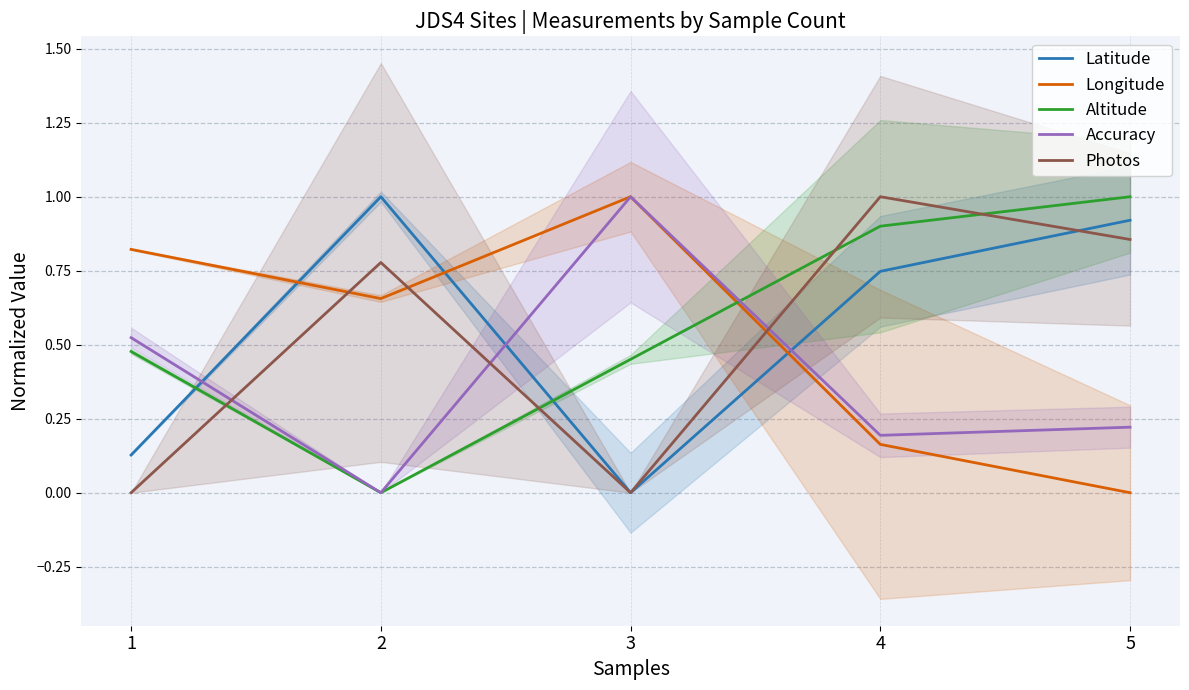

What is the value of the Latitude point at the 1st from the left?

0.1